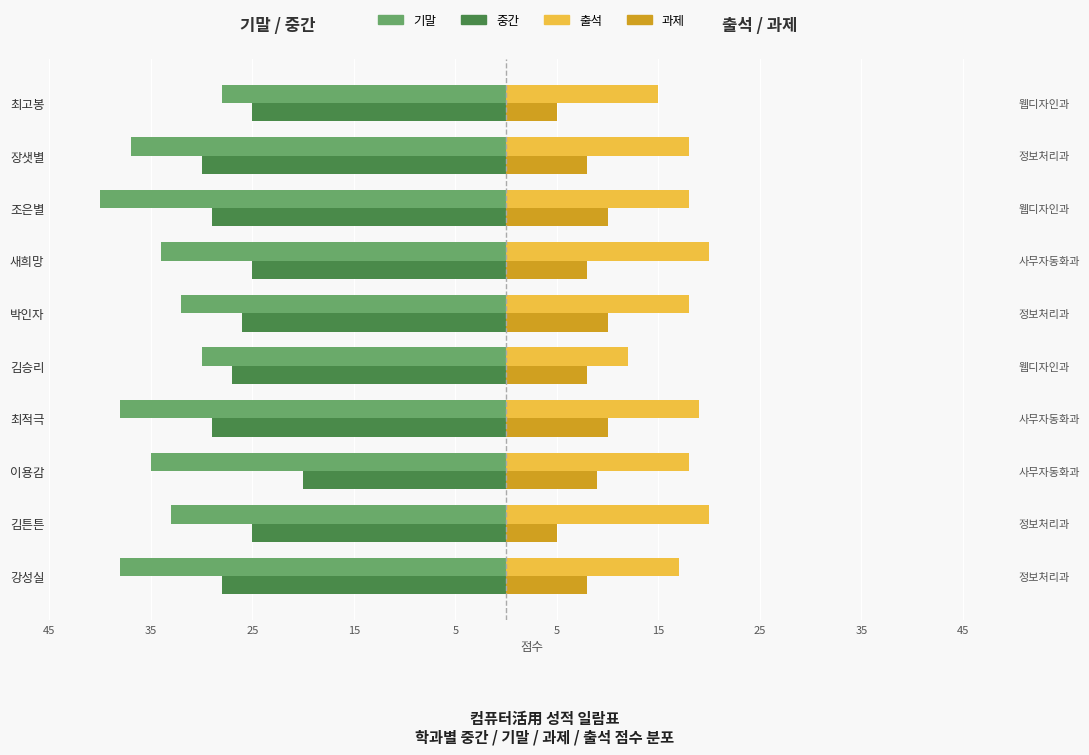

What is the average value of the 기말 series?

-34